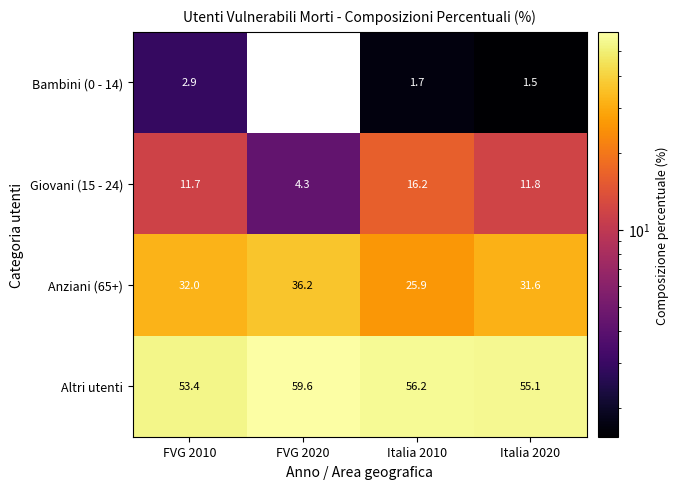

What value does the Giovani (15 - 24) series have at Italia 2010?

16.2